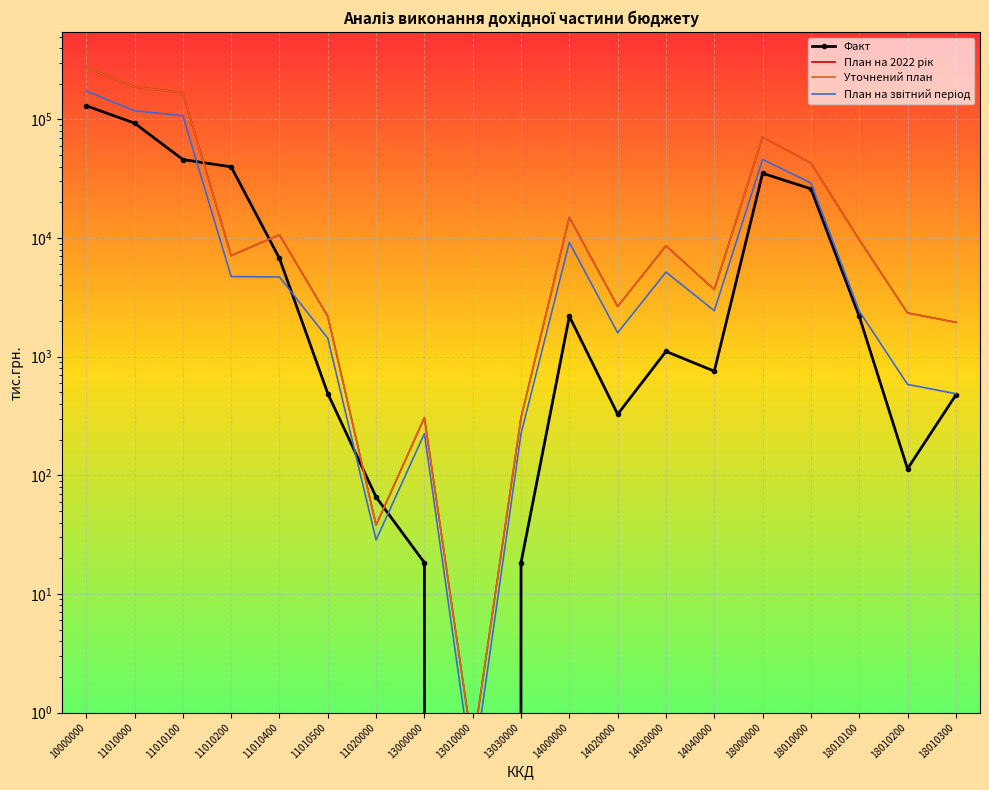

Which has a higher value, 11010100 or 11010500?

11010100